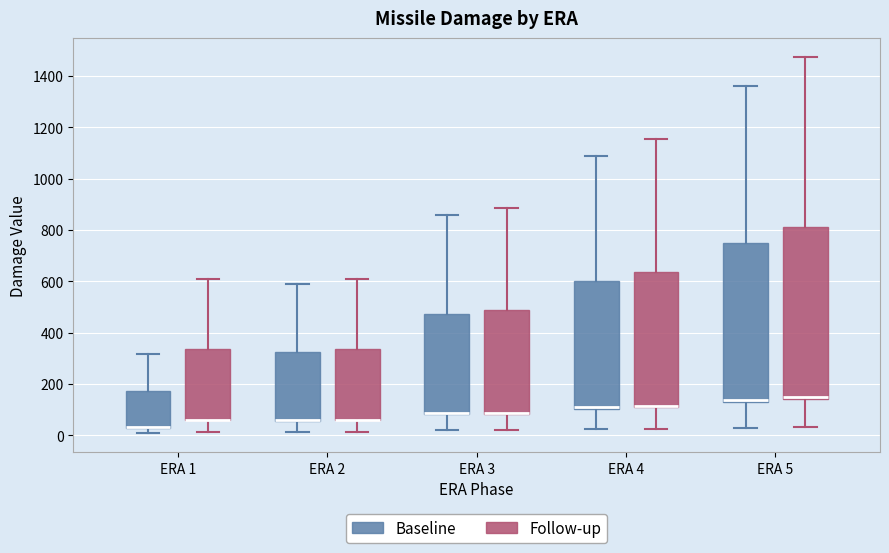

Reading left to right, read every box against the y-axis: the position of its median line, the range the box covers, and the ends of its whiskers. The values are not printed on the chart, so give them approximately, as read against the axis.

ERA 1 (Baseline): median 40 (drawn on the box's lower edge), box 20 to 180, whiskers 0 to 320
ERA 1 (Follow-up): median 60 (drawn on the box's lower edge), box 60 to 340, whiskers 20 to 620
ERA 2 (Baseline): median 60 (drawn on the box's lower edge), box 60 to 320, whiskers 20 to 600
ERA 2 (Follow-up): median 60 (drawn on the box's lower edge), box 60 to 340, whiskers 20 to 620
ERA 3 (Baseline): median 80 (drawn on the box's lower edge), box 80 to 480, whiskers 20 to 860
ERA 3 (Follow-up): median 80 (drawn on the box's lower edge), box 80 to 480, whiskers 20 to 880
ERA 4 (Baseline): median 100 (drawn on the box's lower edge), box 100 to 600, whiskers 20 to 1100
ERA 4 (Follow-up): median 120 (drawn on the box's lower edge), box 100 to 640, whiskers 20 to 1160
ERA 5 (Baseline): median 140, box 120 to 740, whiskers 40 to 1360
ERA 5 (Follow-up): median 140 (just above the box's lower edge), box 140 to 820, whiskers 40 to 1480